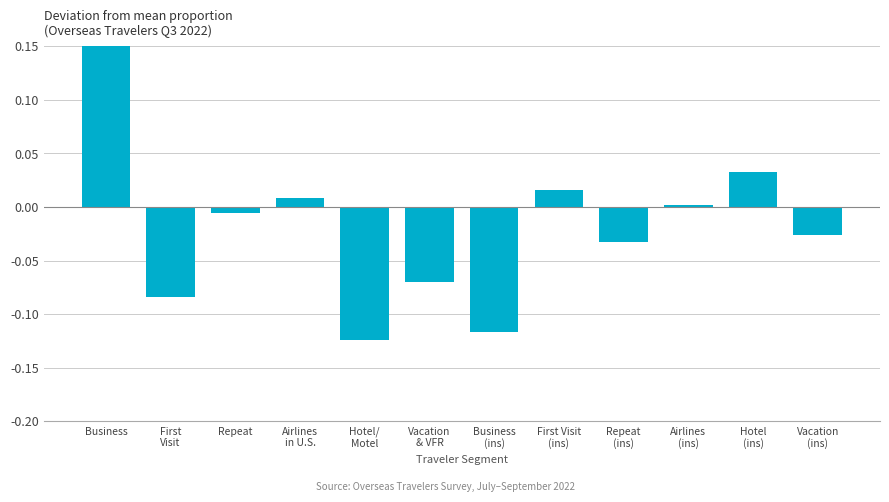

List the labels in order of value, smallest first.

Hotel/
Motel, Business
(ins), First
Visit, Vacation
& VFR, Repeat
(ins), Vacation
(ins), Repeat, Airlines
(ins), Airlines
in U.S., First Visit
(ins), Hotel
(ins), Business